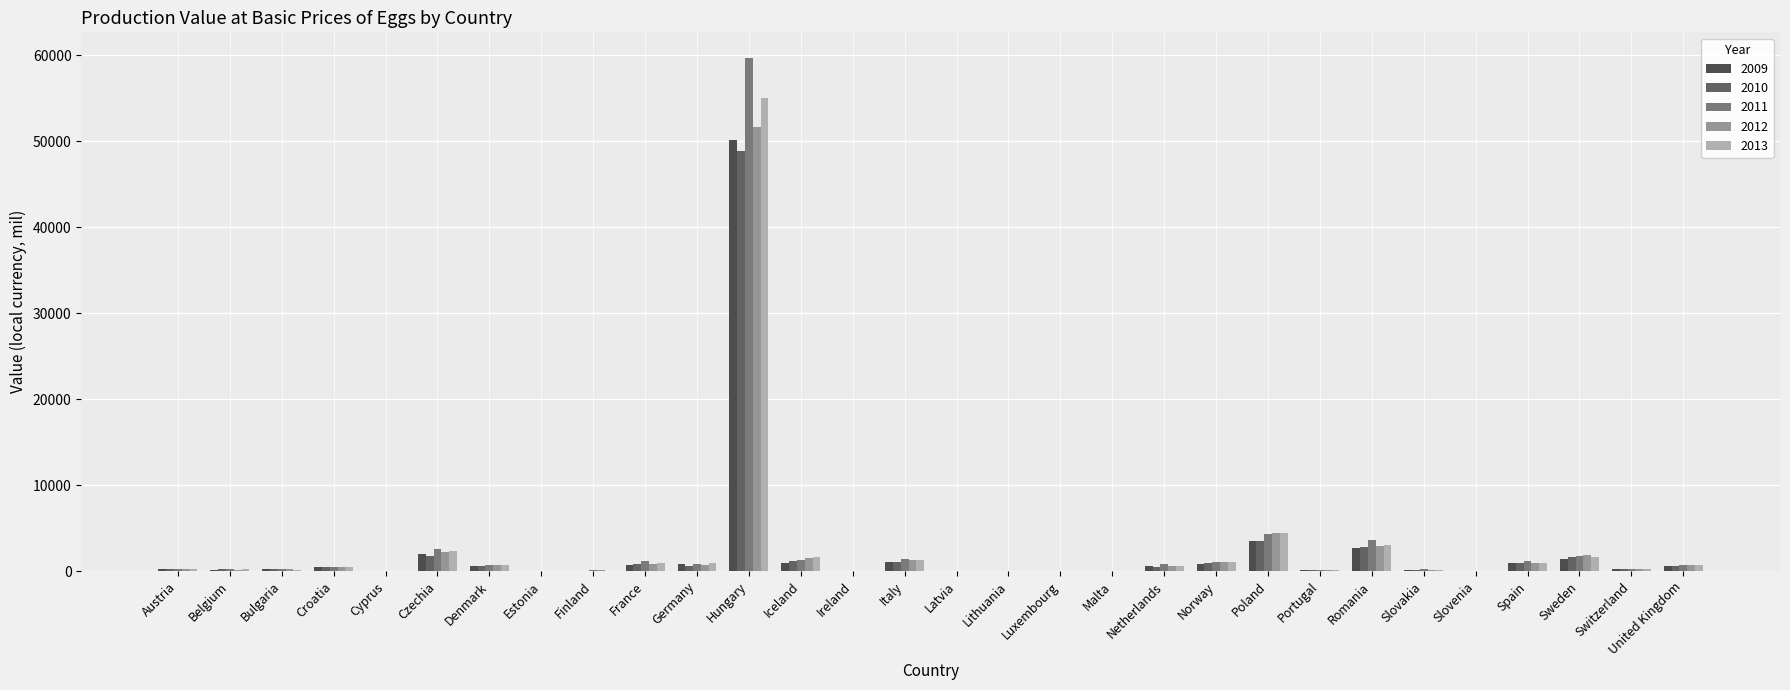

True or false: 2012 has a value of 874.8 at France.

True